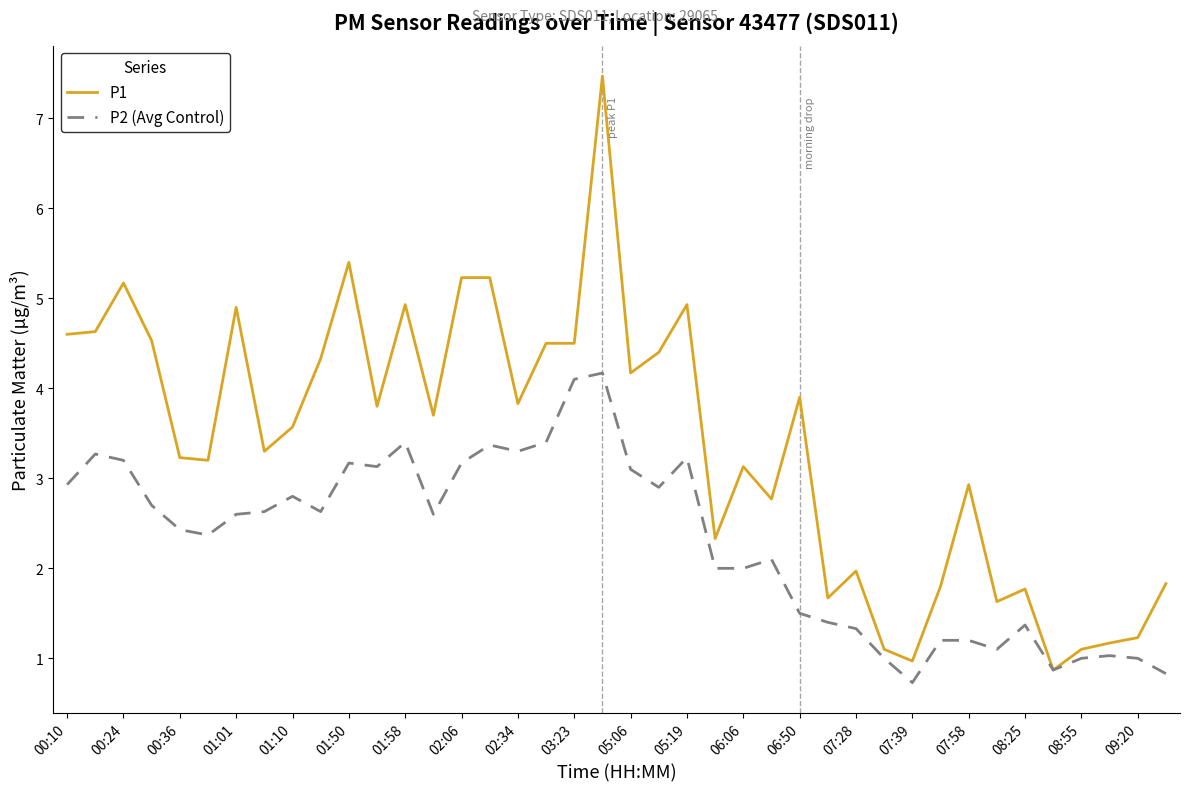

Which series has the widest spread of values?

P1